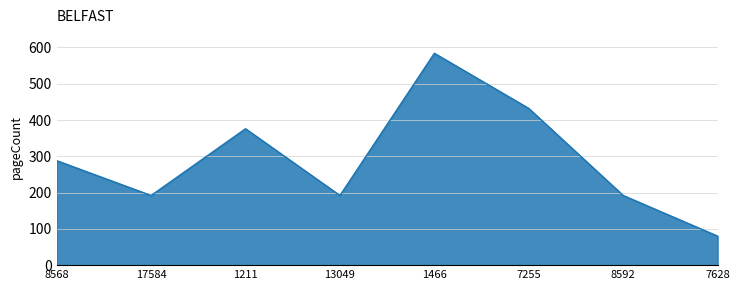

Count the number of categories in the chart.

8